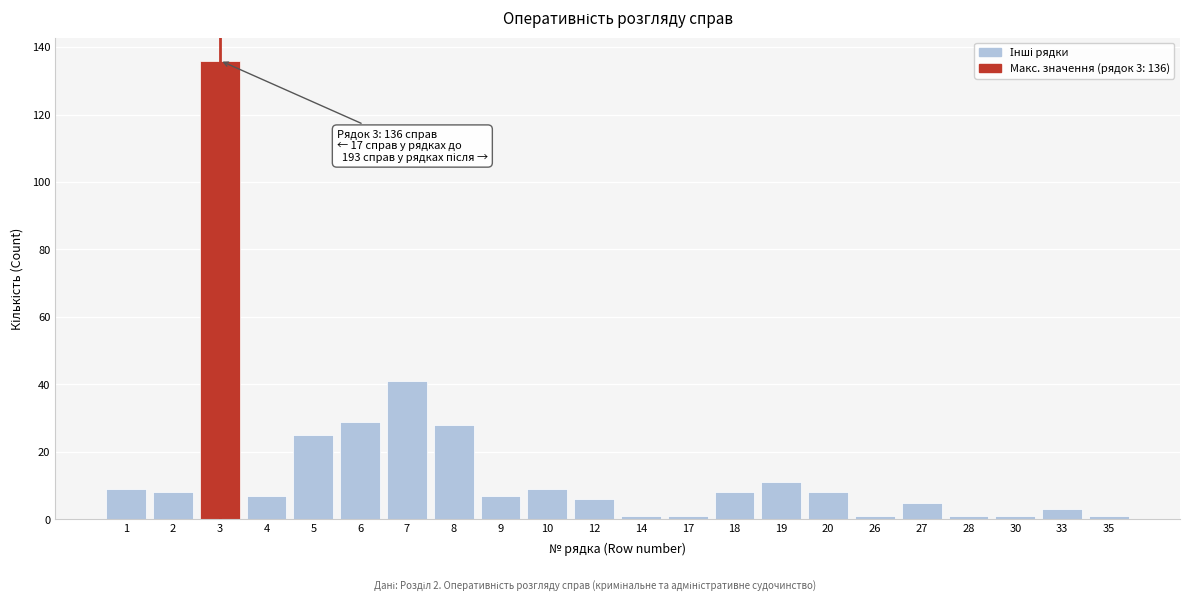

Reading left to right, list all the values displayed in this chart.

1=9	2=8	3=136	4=7	5=25	6=29	7=41	8=28	9=7	10=9	12=6	14=1	17=1	18=8	19=11	20=8	26=1	27=5	28=1	30=1	33=3	35=1